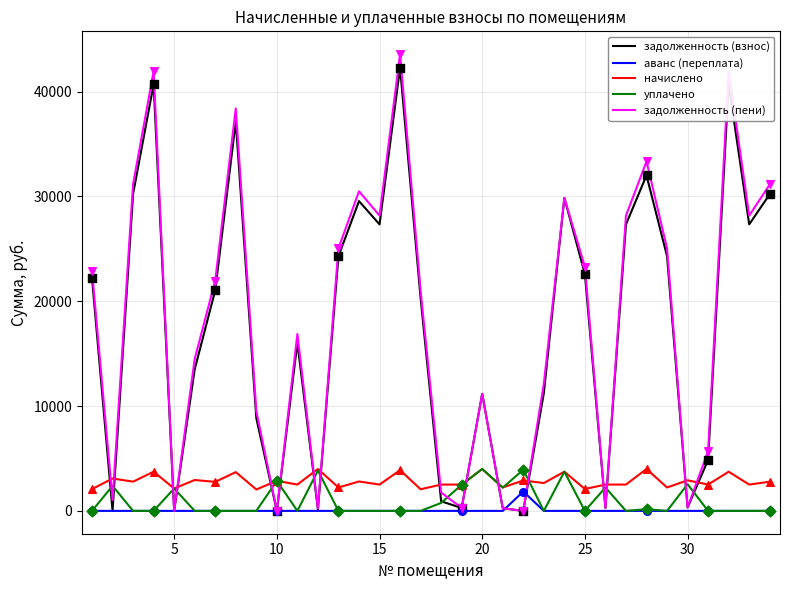

Which series has the widest spread of values?

задолженность (пени)